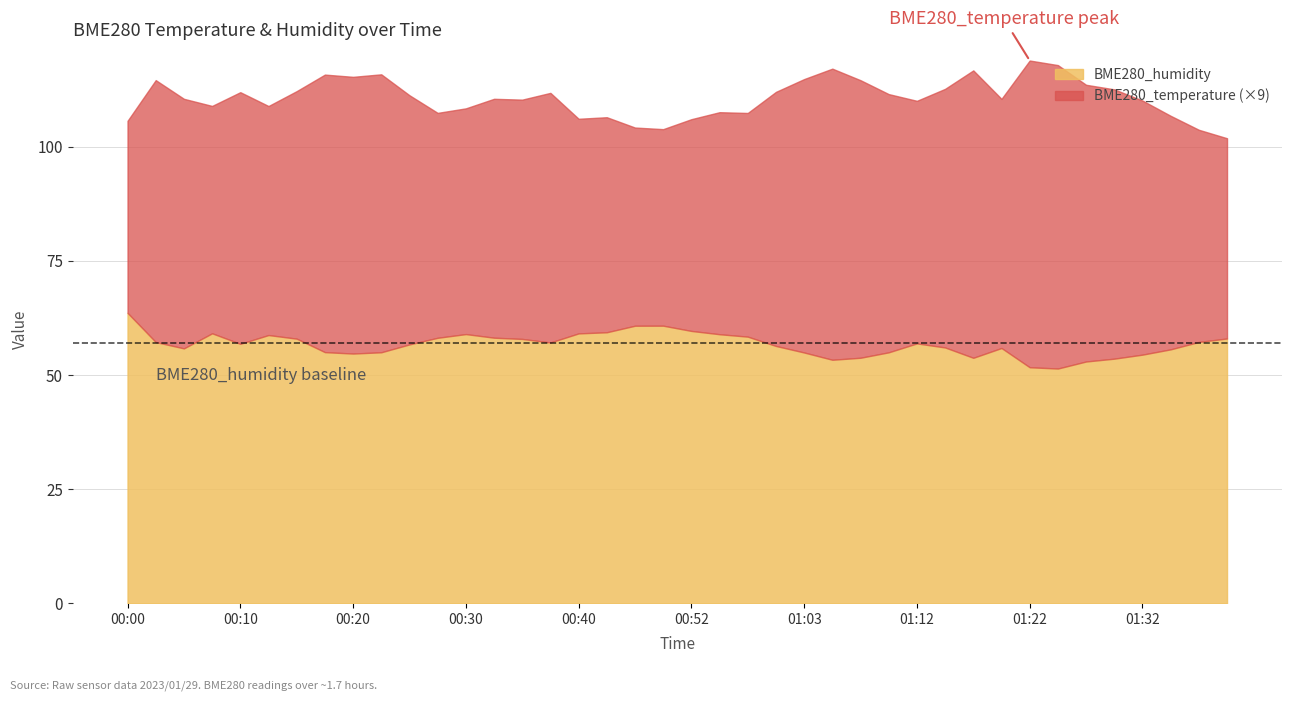

Which series has the largest range (max minus min)?

BME280_humidity